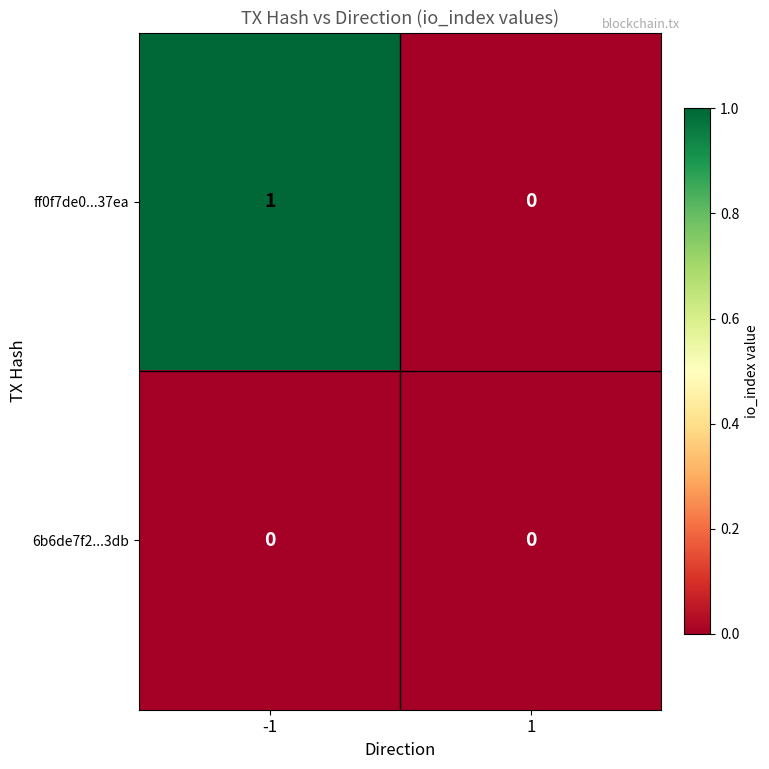

List the series in order of their peak value, highest first.

ff0f7de0...37ea, 6b6de7f2...3db